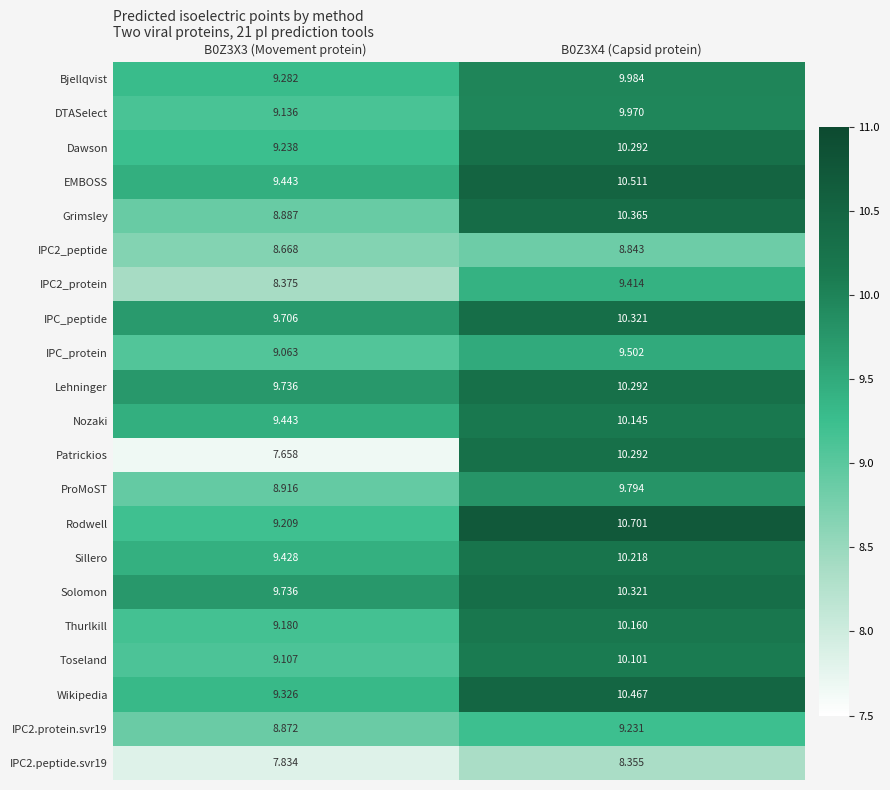

Which series changed the most between B0Z3X3 (Movement protein) and B0Z3X4 (Capsid protein)?

Patrickios